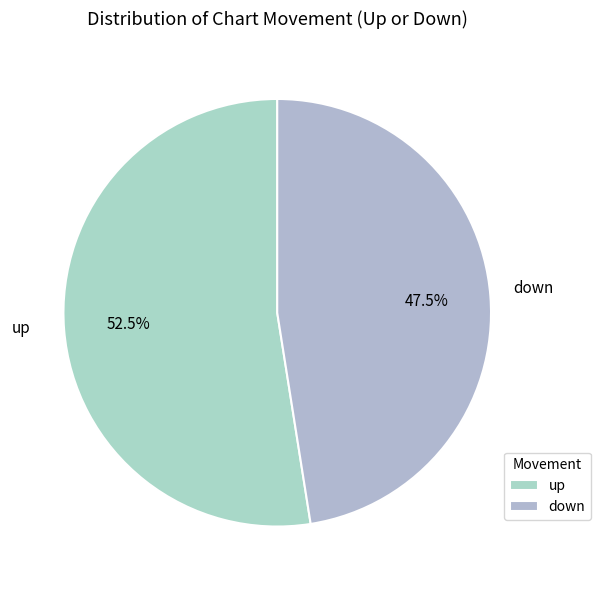

Which has a higher value, down or up?

up